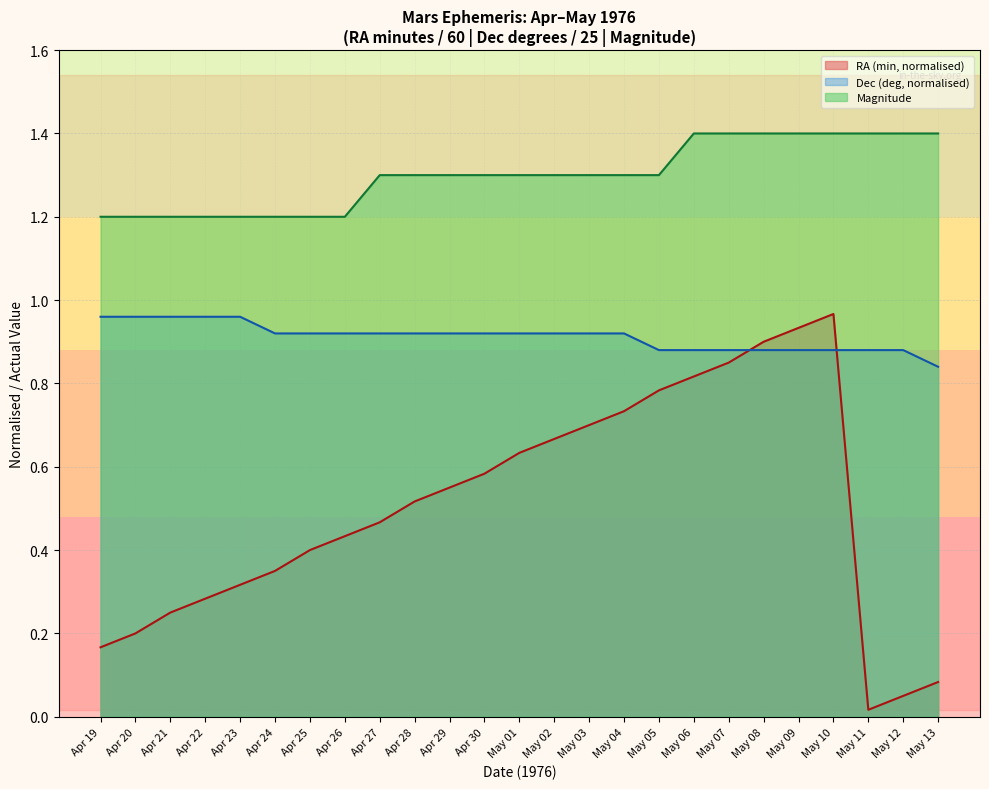

What is the difference between the highest and lowest values at May 08?

0.5